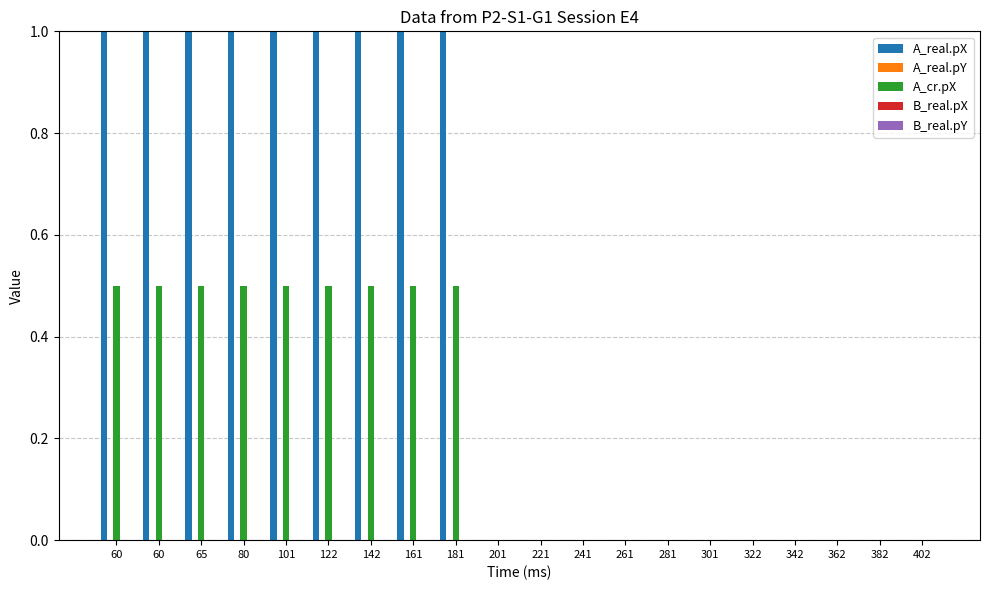

Count the number of data series in this chart.

2